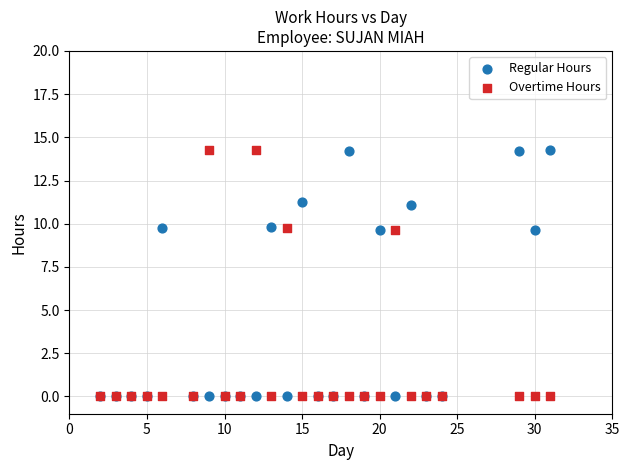

What are all the series names shown in the legend?

Regular Hours, Overtime Hours